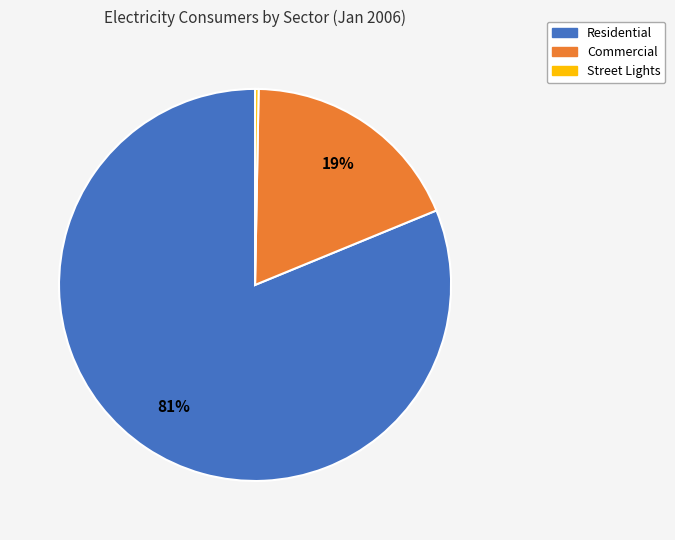

Do Commercial and Residential together represent more than half of the pie?

Yes